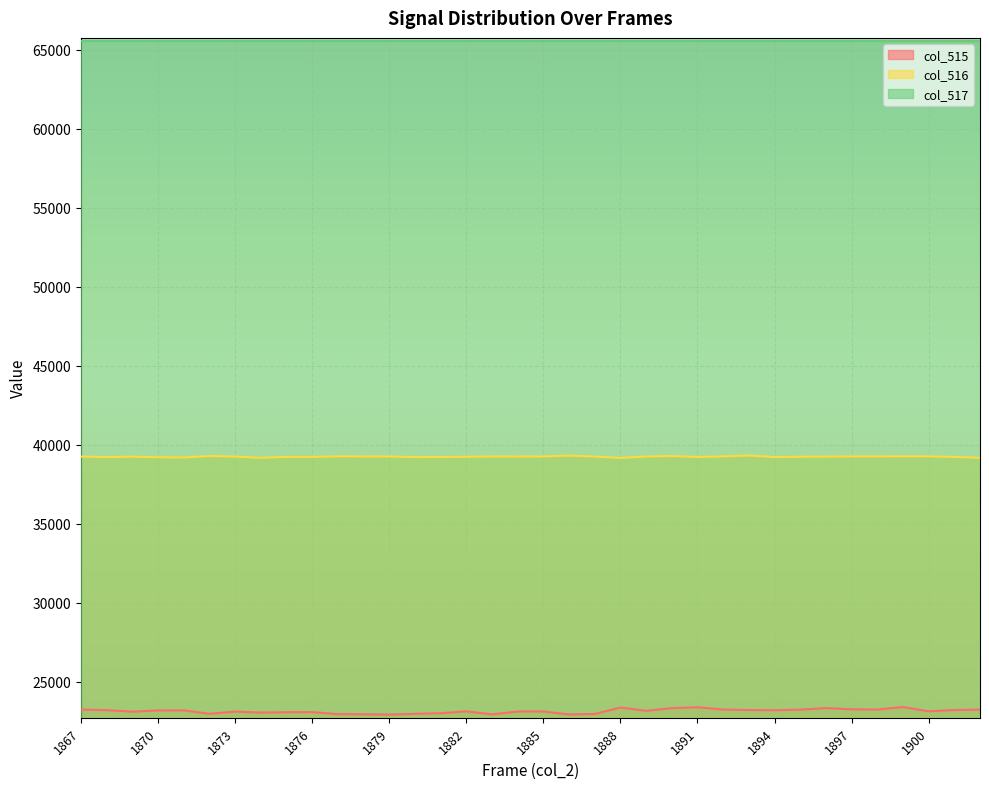

What is the lowest value of the col_515 series?

22921